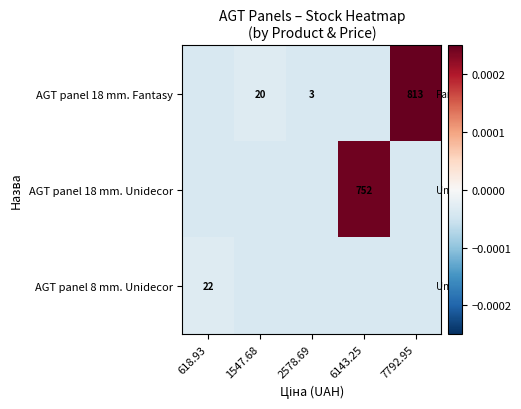

The AGT panel 18 mm. Fantasy series shows 813.0 at 7792.95. True or false?

True